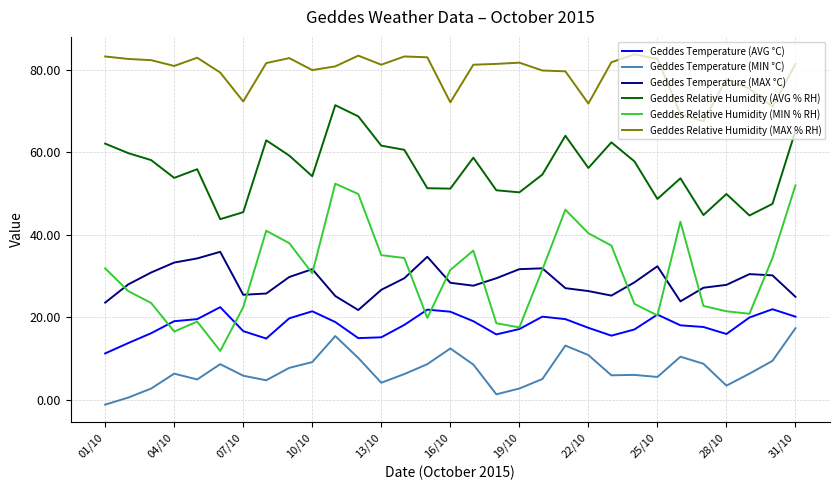

Which series has the largest range (max minus min)?

Geddes Relative Humidity (MIN % RH)